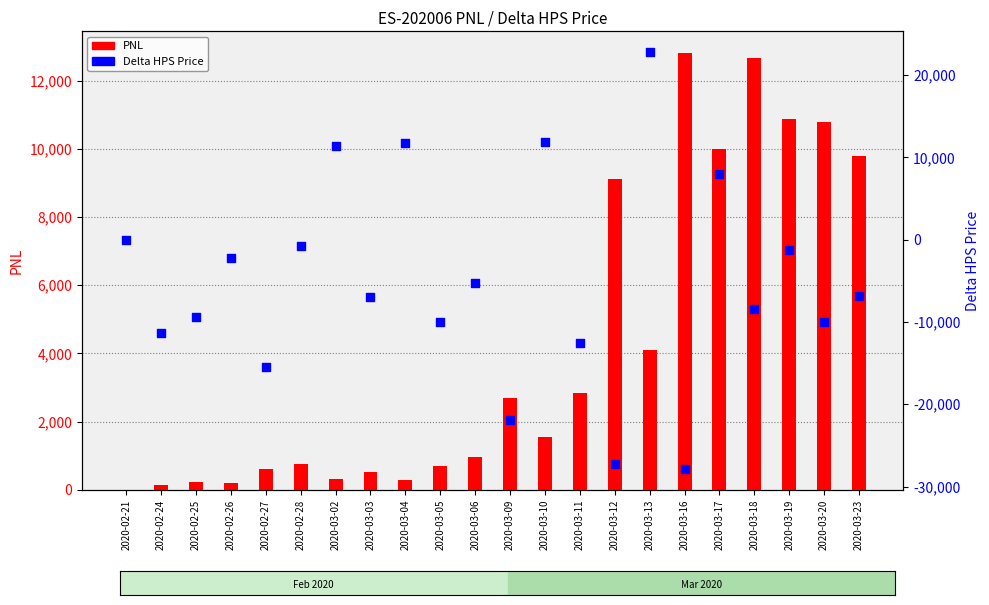

Is the value of Delta HPS Price at 2020-03-20 greater than the value of PNL at 2020-03-05?

No